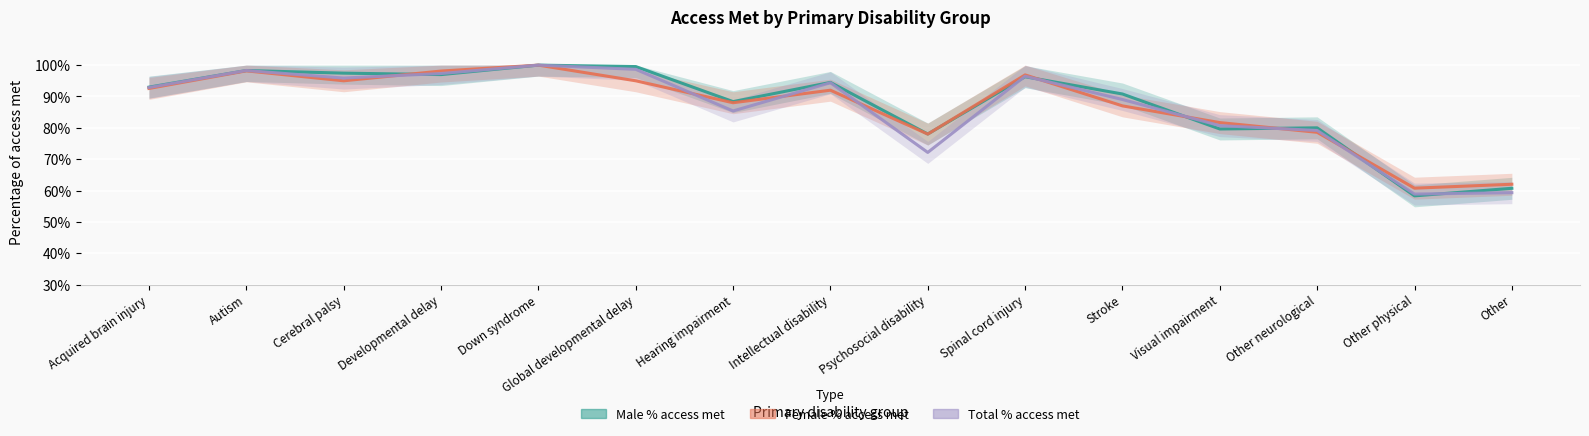

How many lines are shown in the chart?

3